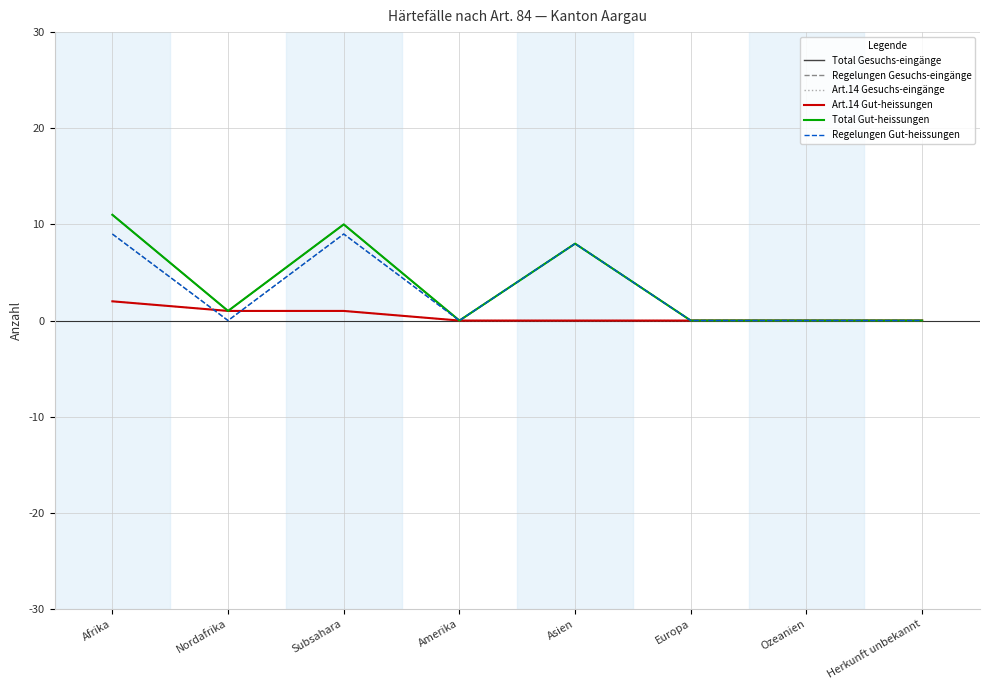

How many lines are shown in the chart?

6